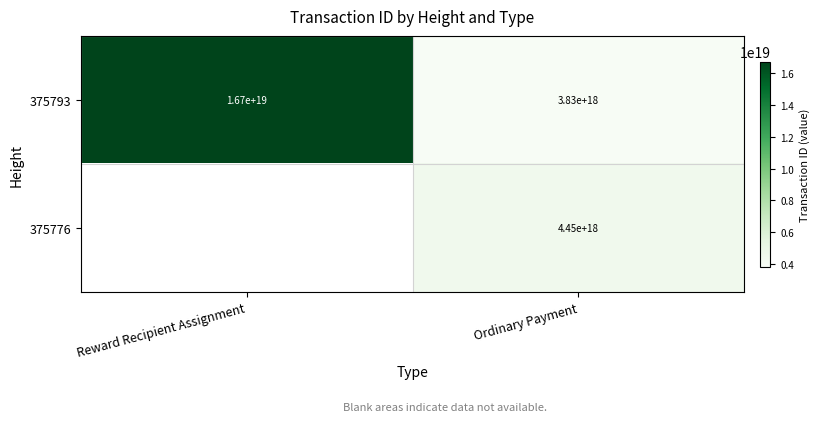

Which category has the lowest value in the 375793 series?

Ordinary Payment